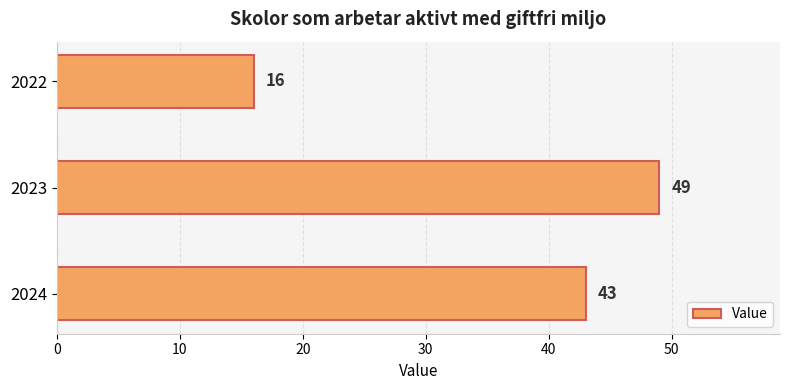

Which label corresponds to the largest value in the chart?

2023